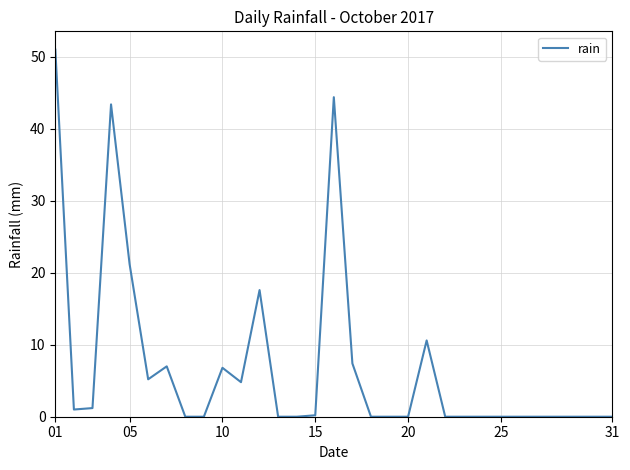

What is the greatest value displayed?

51.0